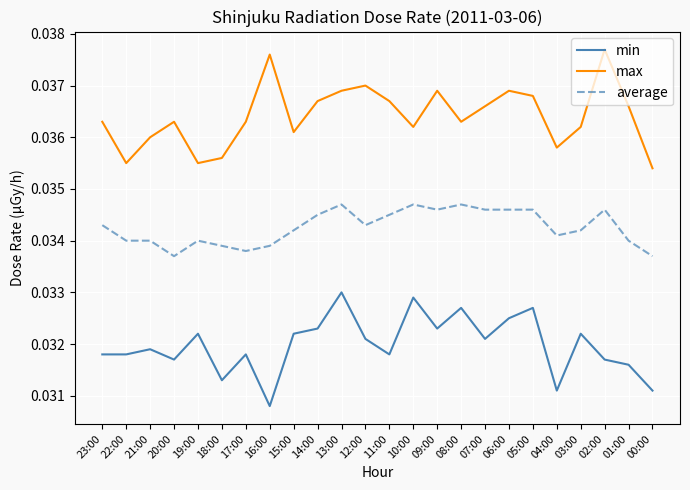

At which label is min closest to 0?

16:00